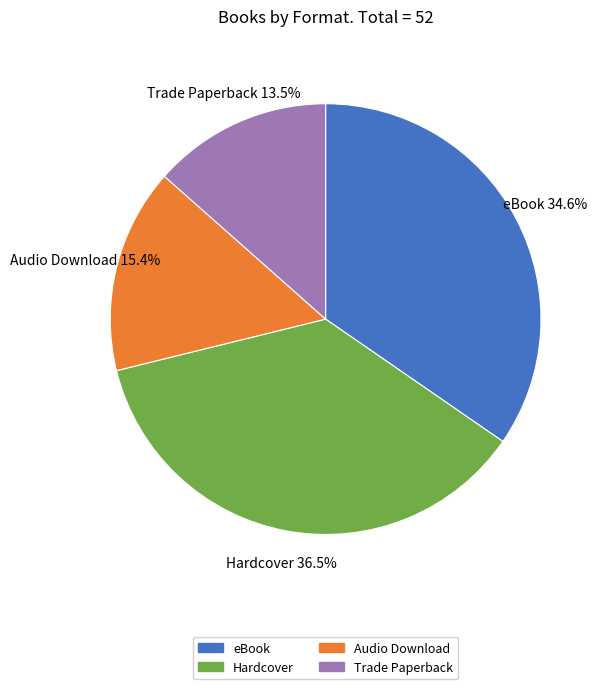

Is it true that Trade Paperback is 26% of the pie?

False